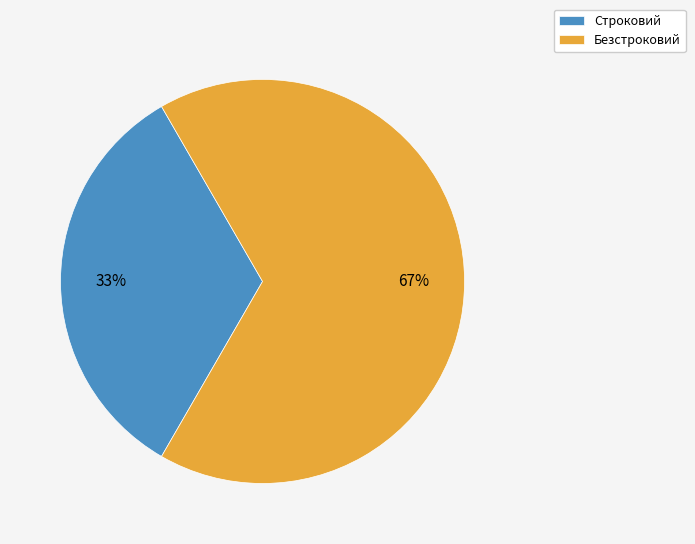

Which slice is the smallest?

Строковий